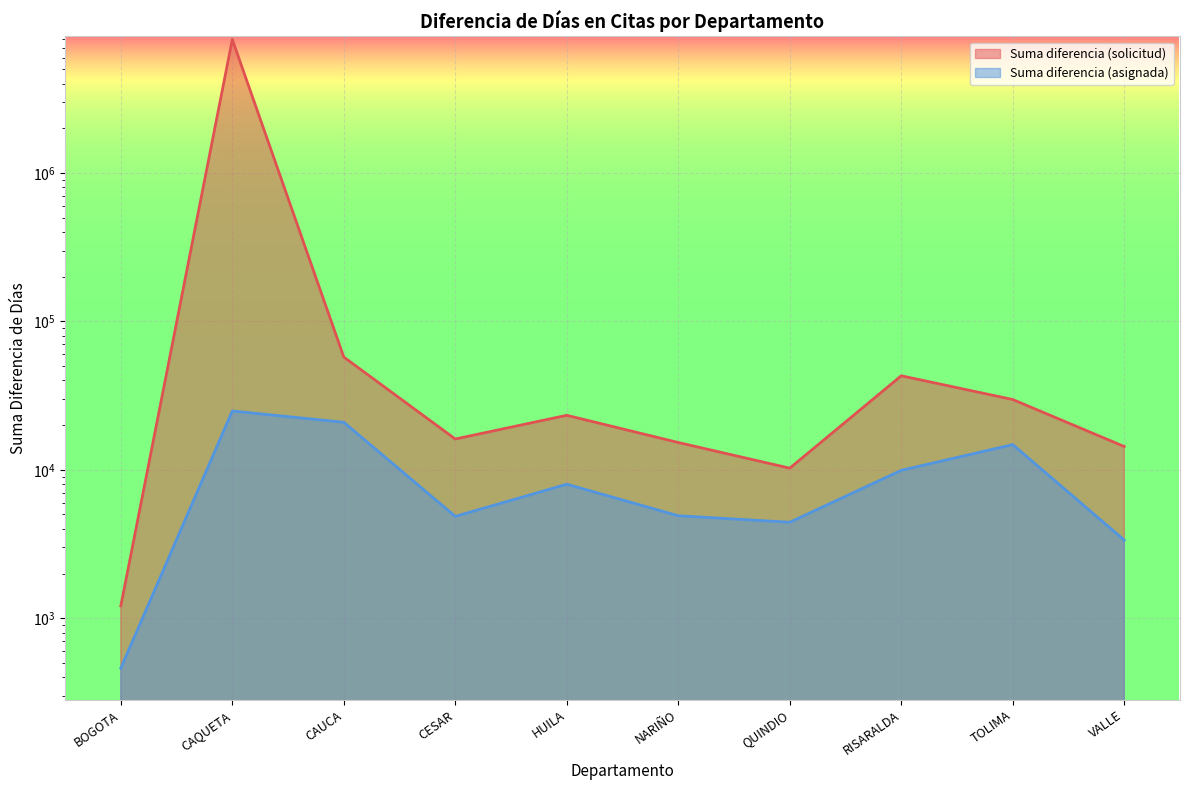

What is the label of the 1st point from the right?

VALLE